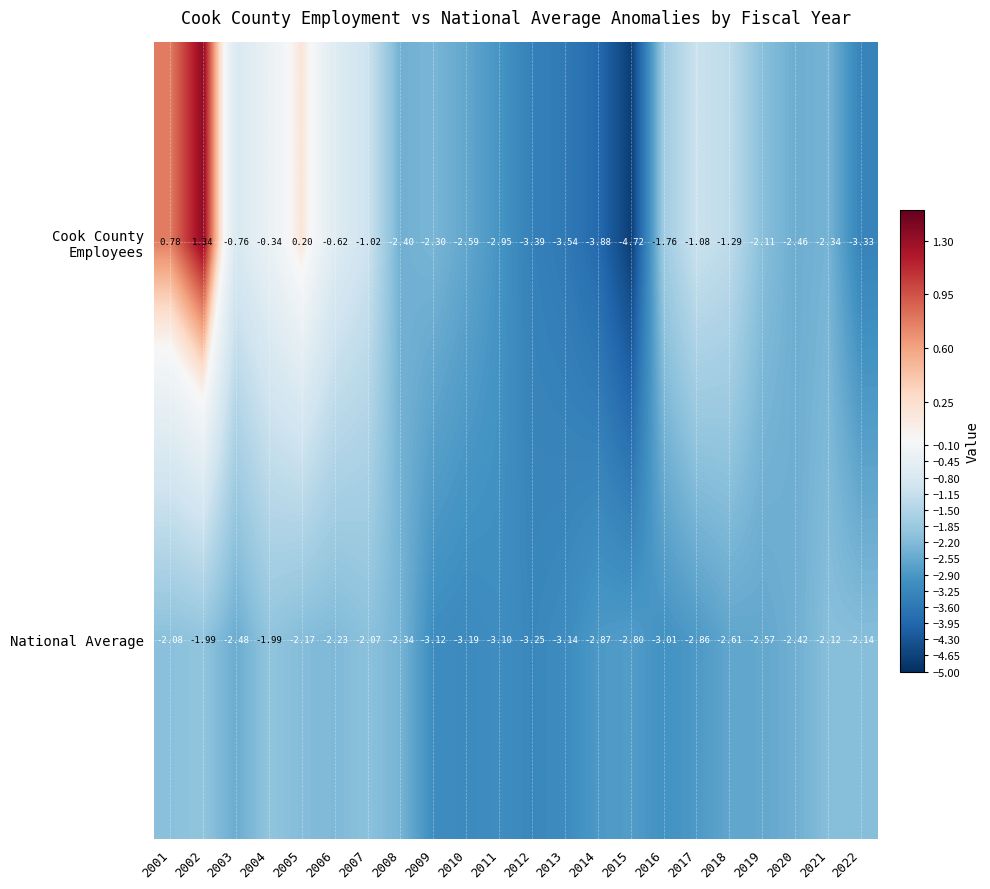

Between 2019 and 2021, which series saw the biggest shift?

National Average